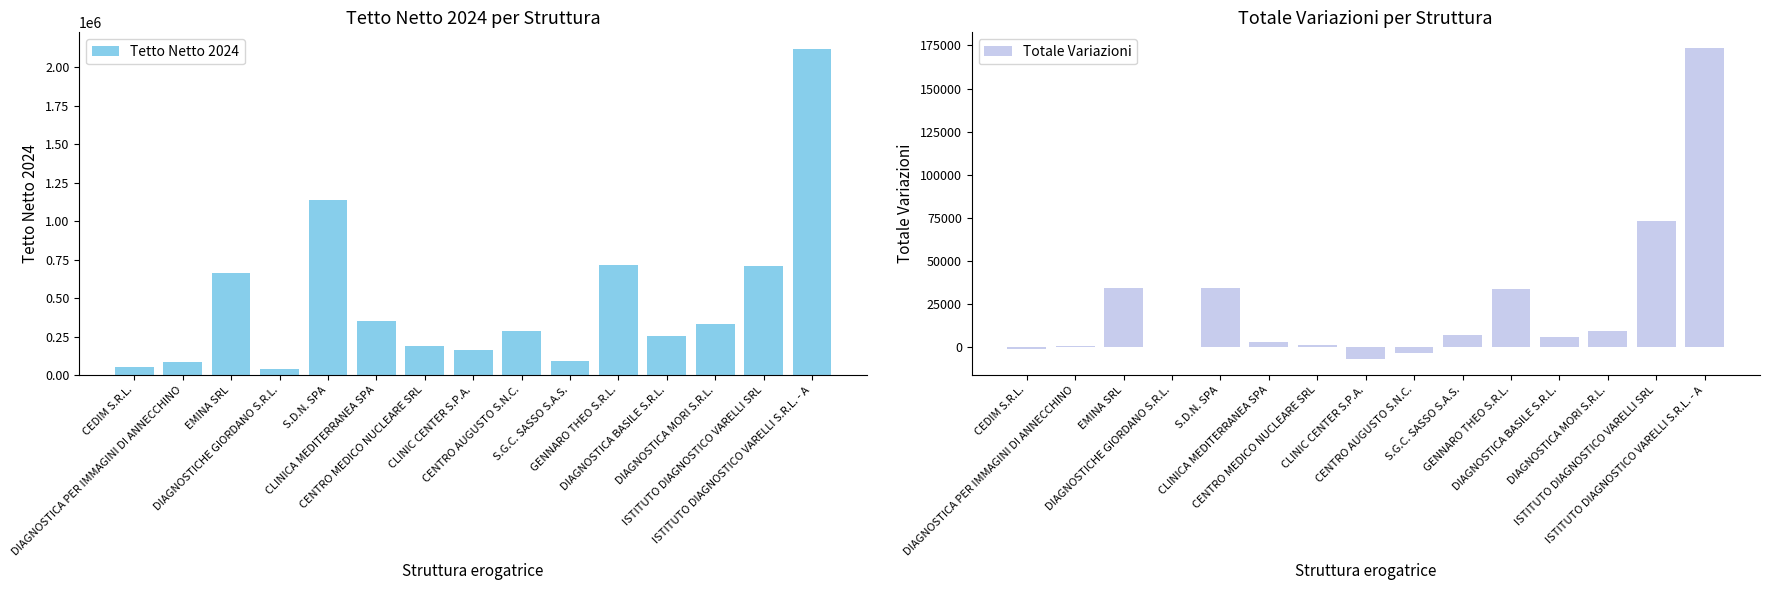

Which label corresponds to the smallest value in the chart?

CLINIC CENTER S.P.A.